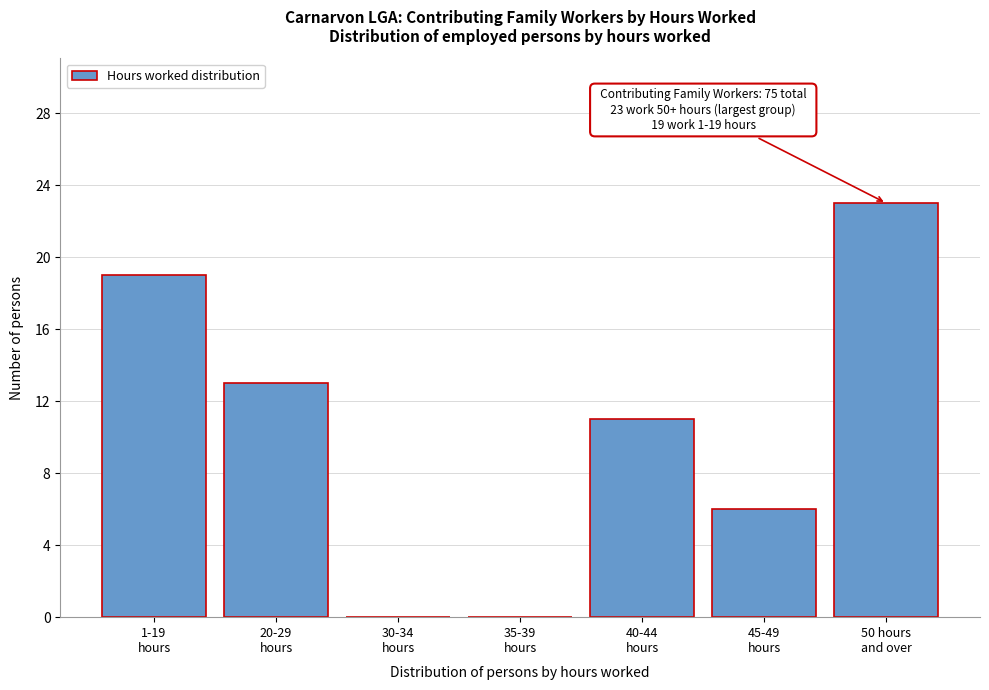

What is the greatest value displayed?

23